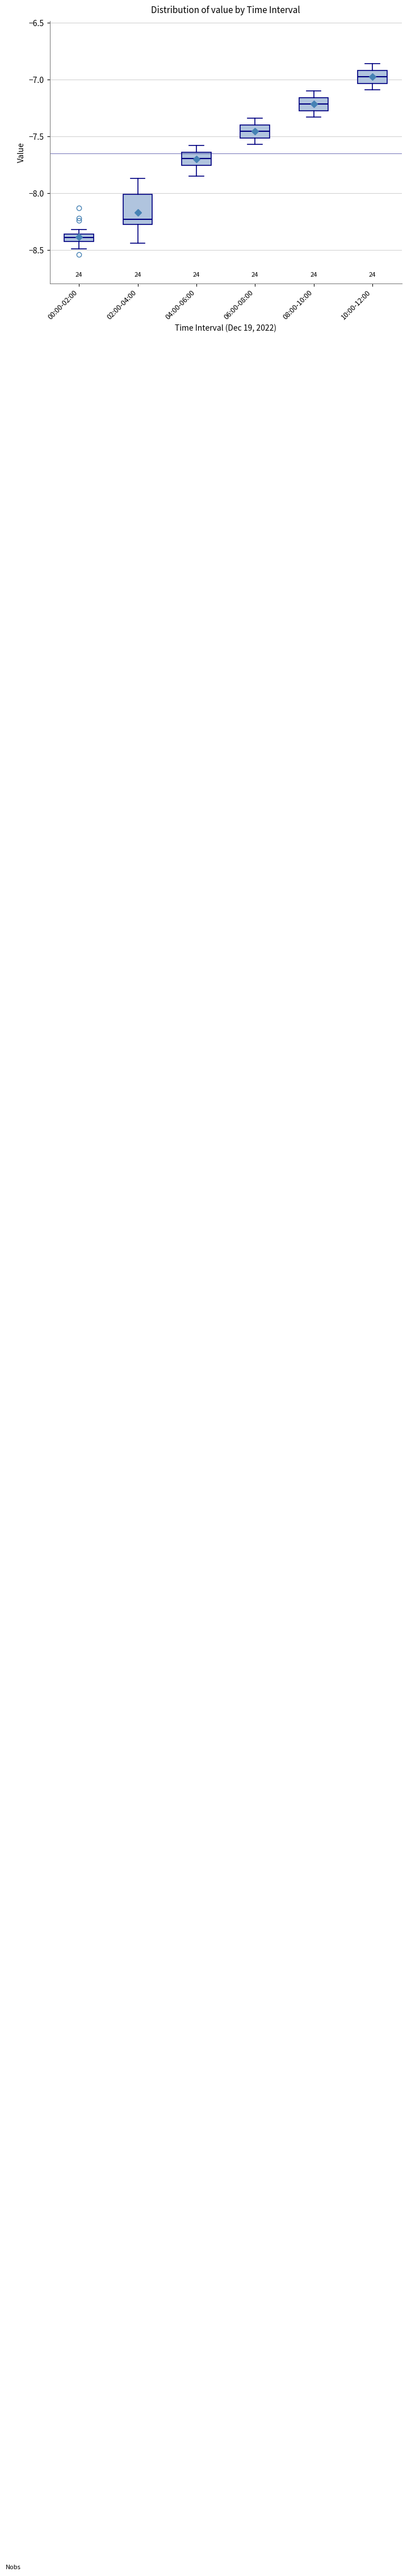

Which box's median line is the lowest?

00:00-02:00